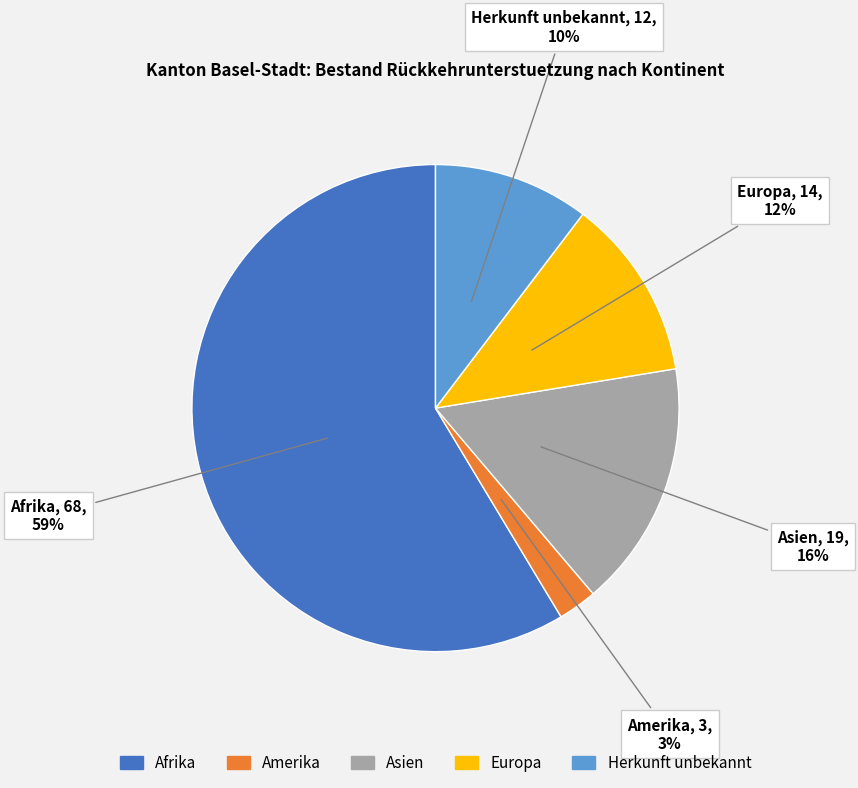

Which has a higher value, Herkunft unbekannt or Europa?

Europa